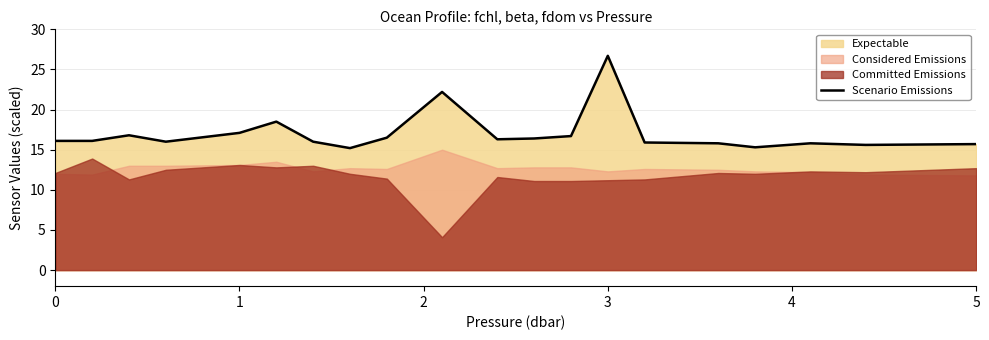

What is the lowest value of the Scenario Emissions series?

15.2